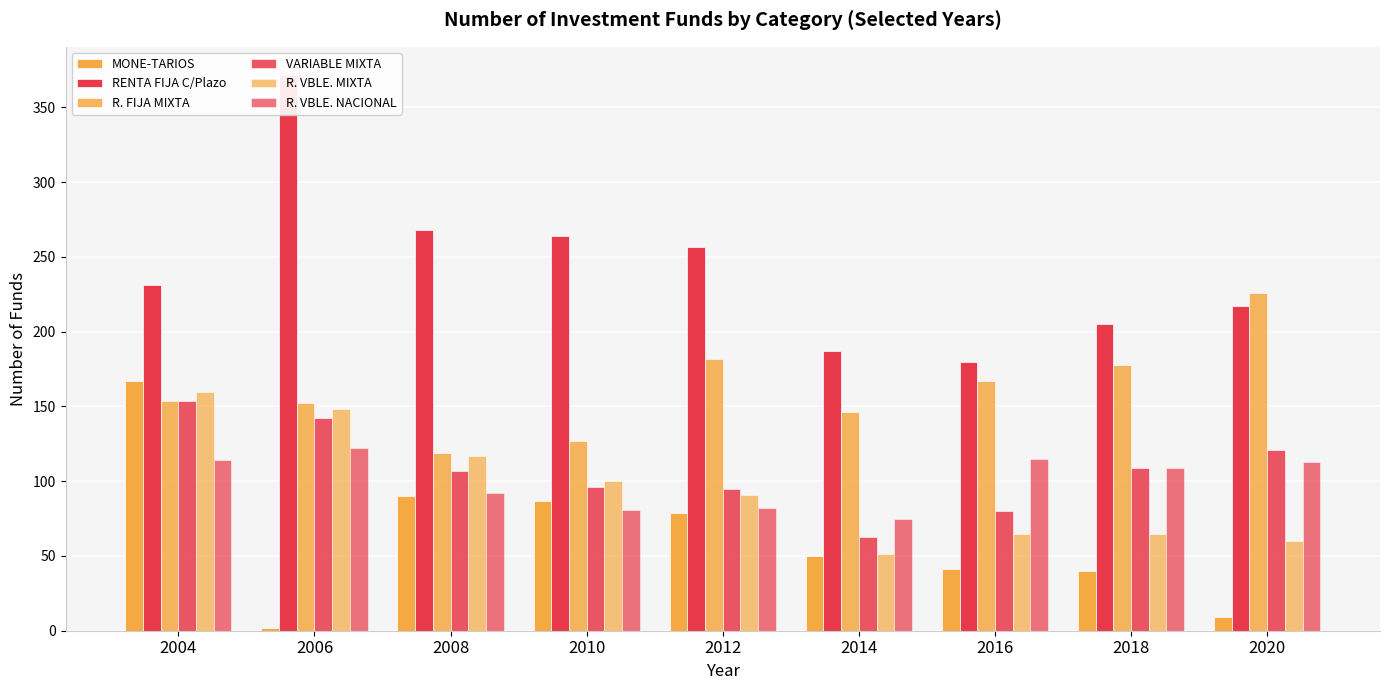

What is the value of the R. VBLE. MIXTA bar at the 8th from the left?

65